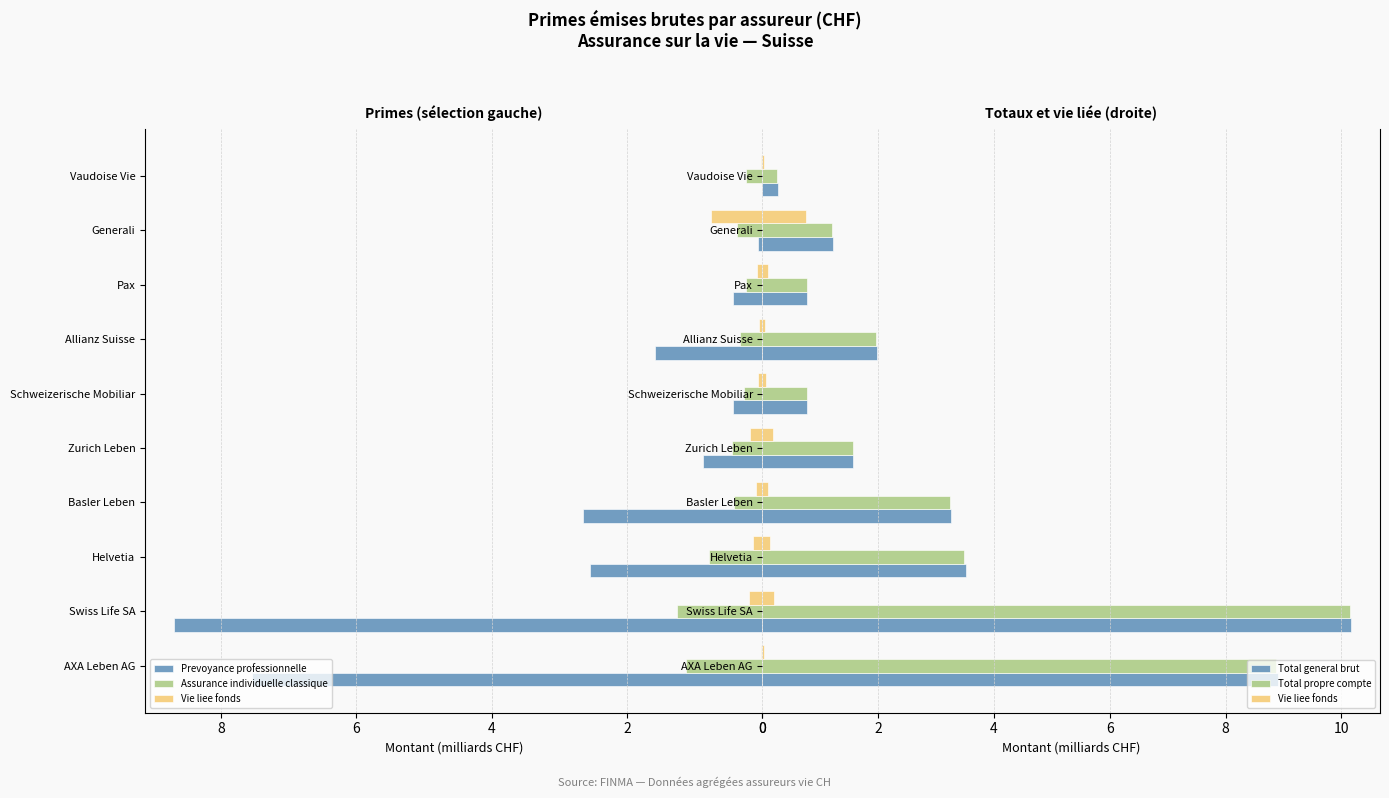

What is the value of the Assurance individuelle classique bar at the 2nd from the left?

1.3